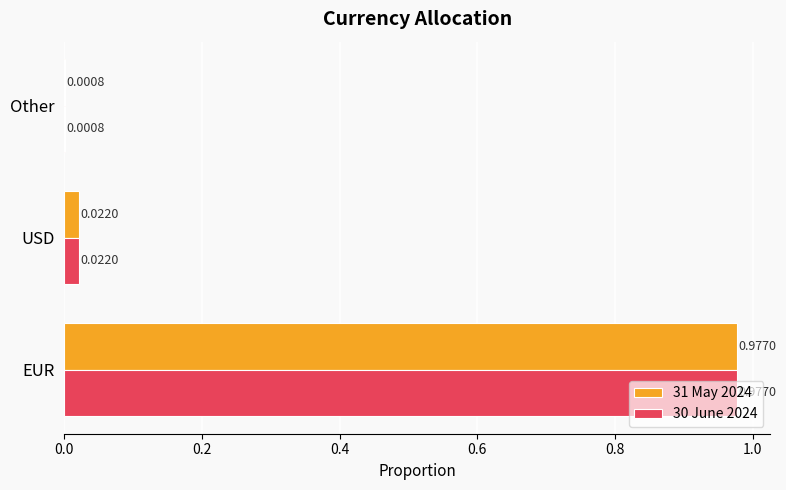

At which label does 30 June 2024 reach its peak?

EUR